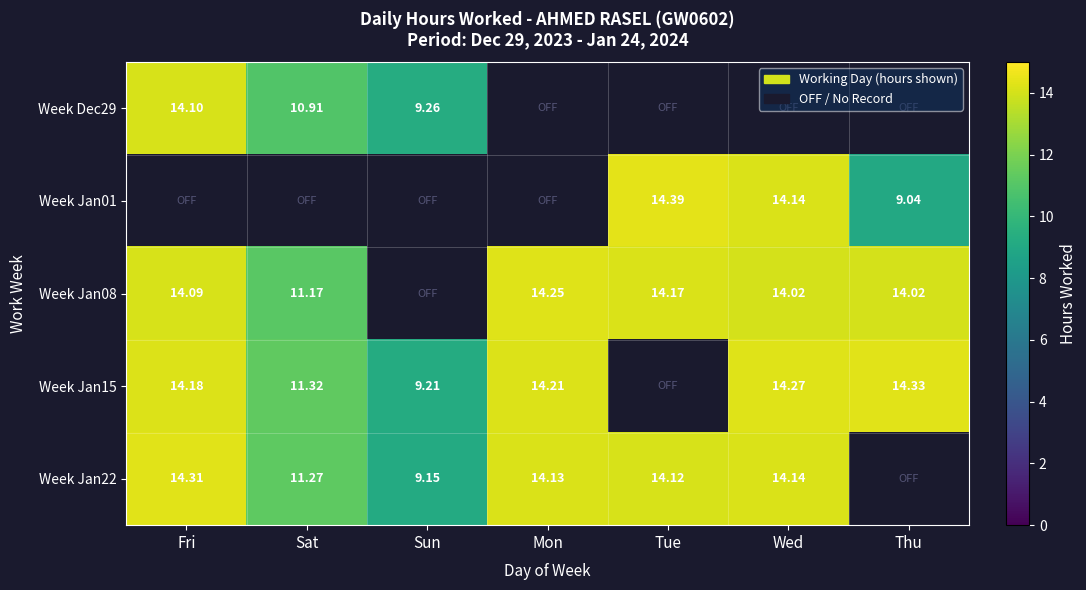

How many data points does each series have?

7